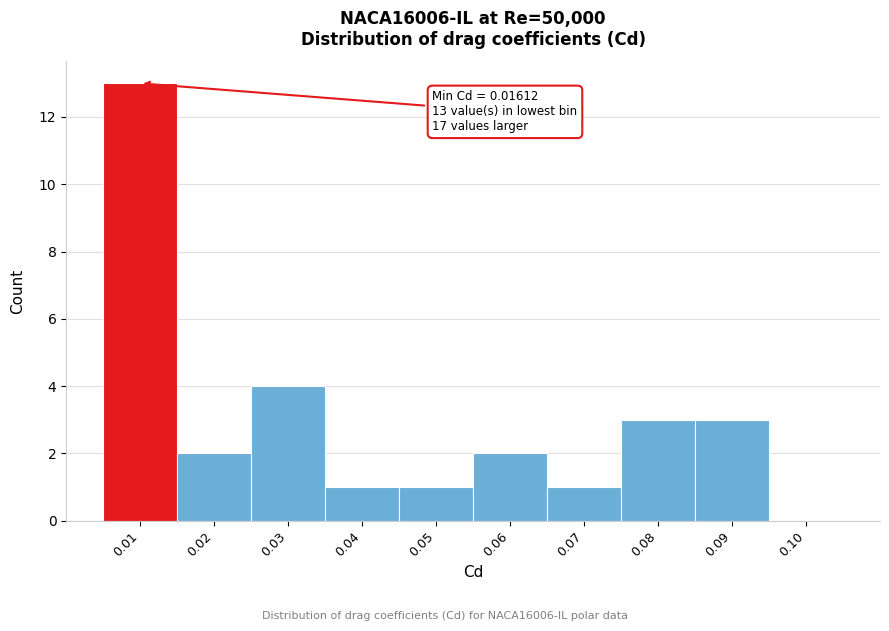

Reading left to right, what are all the values shown in this chart?

0.01=13	0.02=2	0.03=4	0.04=1	0.05=1	0.06=2	0.07=1	0.08=3	0.09=3	0.10=0